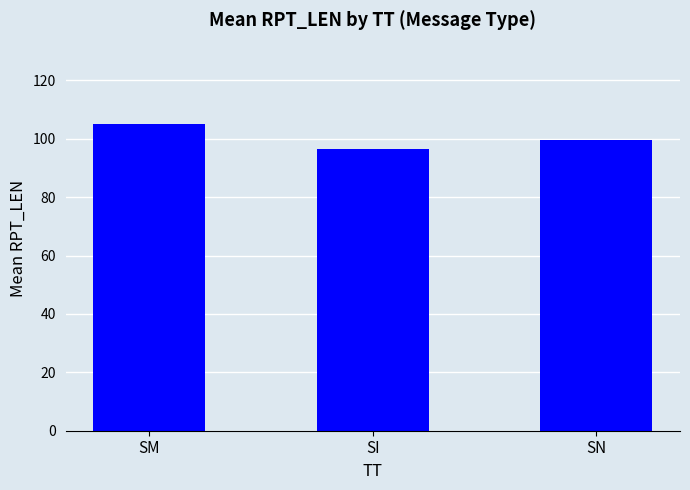

The chart shows a value of 105.2 at SM. True or false?

True